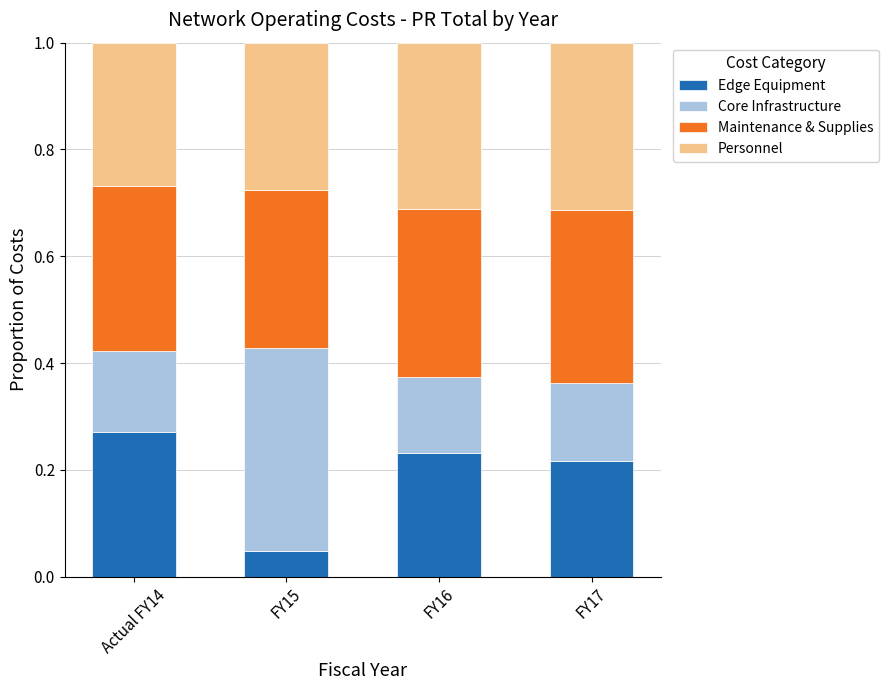

What is the total value across all series at FY16?

1.0